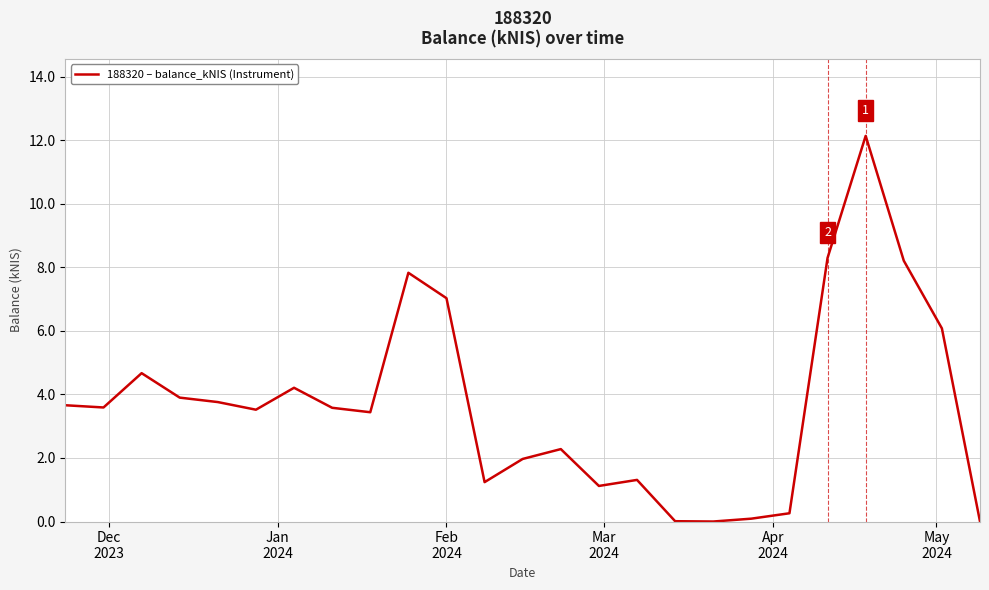

What is the difference between the maximum and minimum values?

12.1